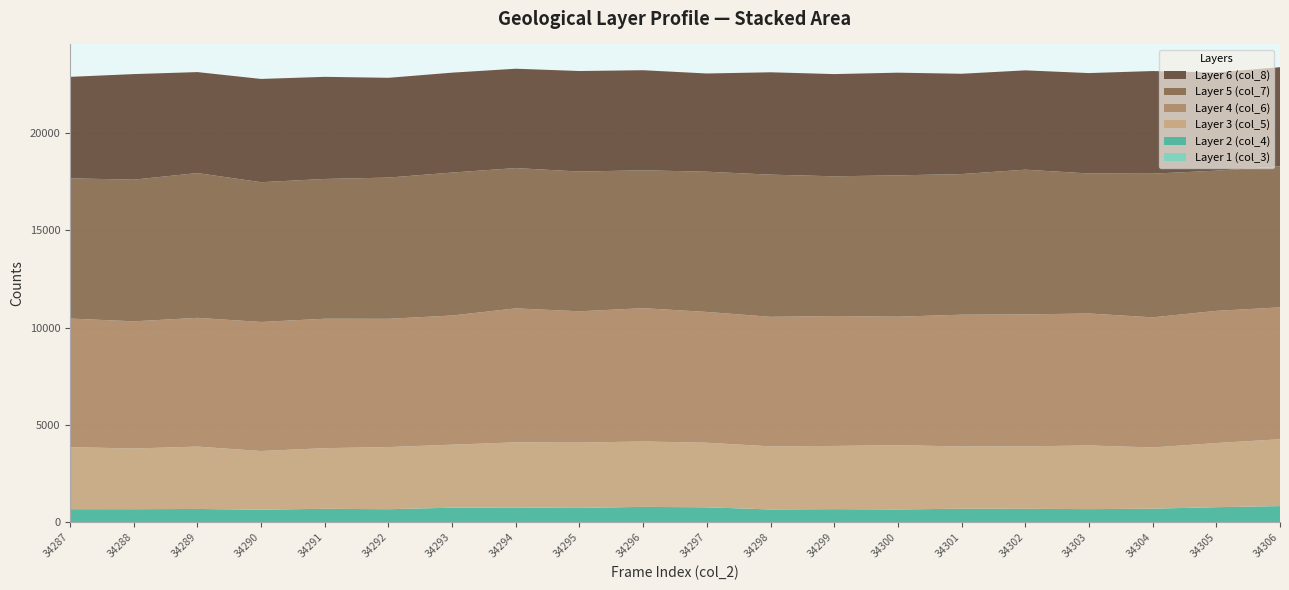

Reading left to right, what are all the values shown in this chart?

col_3: 34287=0	34288=0	34289=0	34290=0	34291=0	34292=0	34293=0	34294=0	34295=0	34296=0	34297=0	34298=0	34299=0	34300=0	34301=0	34302=0	34303=0	34304=0	34305=0	34306=0
col_4: 34287=681	34288=679	34289=691	34290=654	34291=700	34292=678	34293=757	34294=765	34295=746	34296=798	34297=776	34298=666	34299=682	34300=666	34301=703	34302=699	34303=683	34304=705	34305=782	34306=839
col_5: 34287=3187	34288=3118	34289=3204	34290=3013	34291=3115	34292=3192	34293=3237	34294=3348	34295=3356	34296=3360	34297=3317	34298=3241	34299=3247	34300=3301	34301=3198	34302=3207	34303=3271	34304=3145	34305=3294	34306=3434
col_6: 34287=6605	34288=6533	34289=6615	34290=6630	34291=6649	34292=6590	34293=6636	34294=6884	34295=6744	34296=6848	34297=6720	34298=6654	34299=6674	34300=6602	34301=6771	34302=6780	34303=6779	34304=6685	34305=6793	34306=6775
col_7: 34287=7204	34288=7279	34289=7438	34290=7182	34291=7181	34292=7256	34293=7344	34294=7207	34295=7179	34296=7084	34297=7204	34298=7305	34299=7179	34300=7261	34301=7224	34302=7436	34303=7192	34304=7383	34305=7201	34306=7246
col_8: 34287=5213	34288=5423	34289=5187	34290=5304	34291=5246	34292=5125	34293=5132	34294=5104	34295=5165	34296=5141	34297=5046	34298=5259	34299=5250	34300=5275	34301=5153	34302=5102	34303=5159	34304=5271	34305=5047	34306=5092